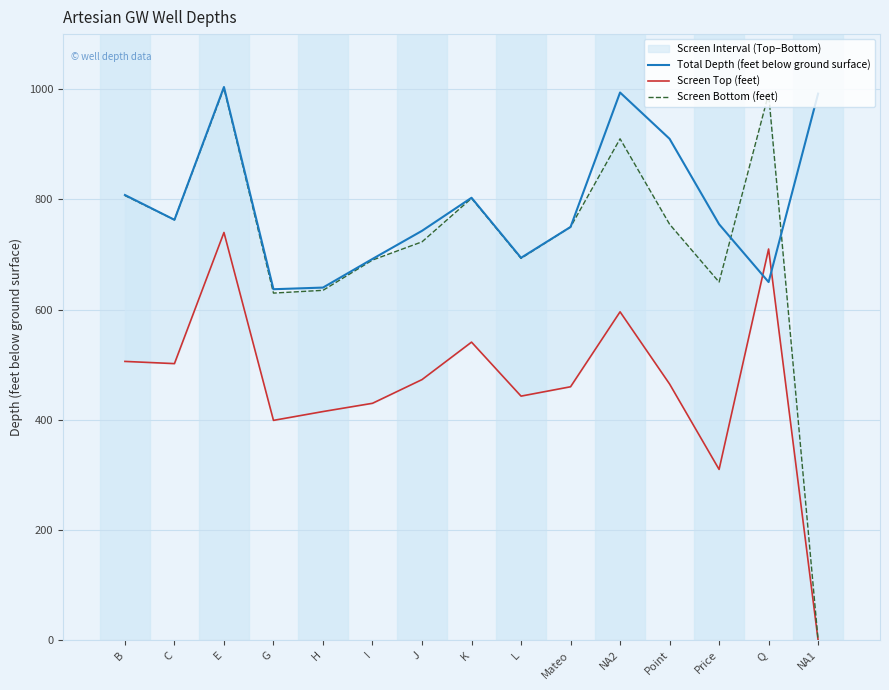

What is the difference between the Screen Top (feet) values at L and Point?

22